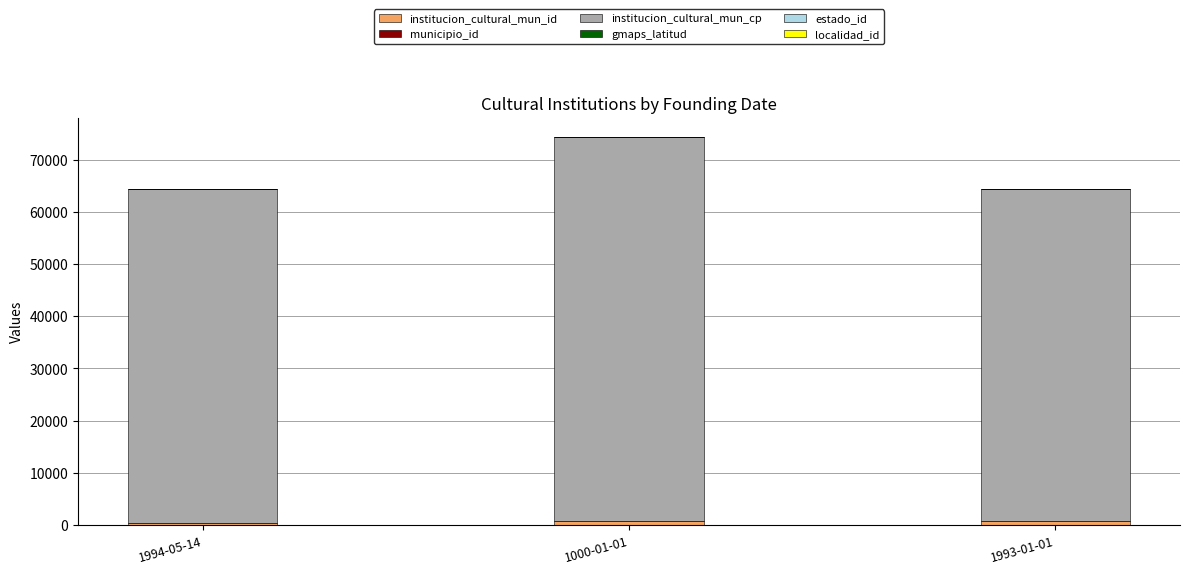

At which category is the sum across all series the highest?

1000-01-01